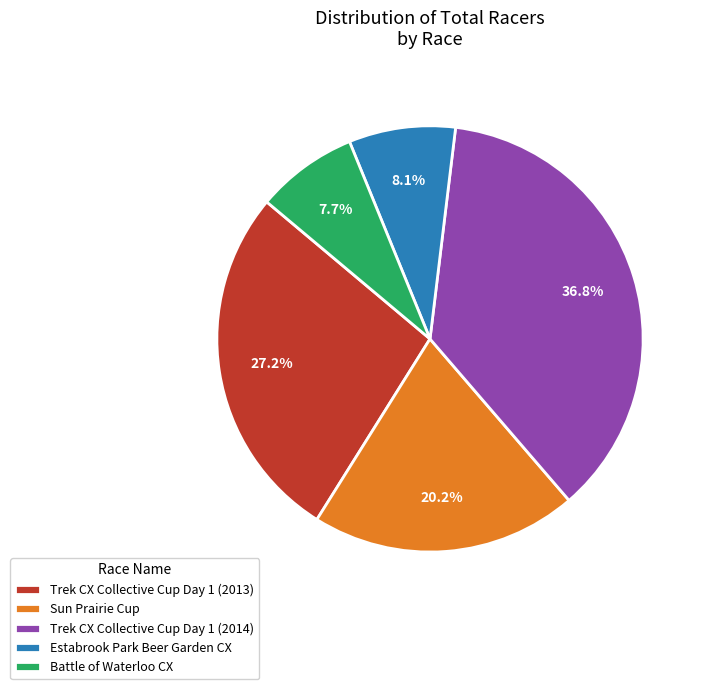

Which slice is the largest?

Trek CX Collective Cup Day 1 (2014)